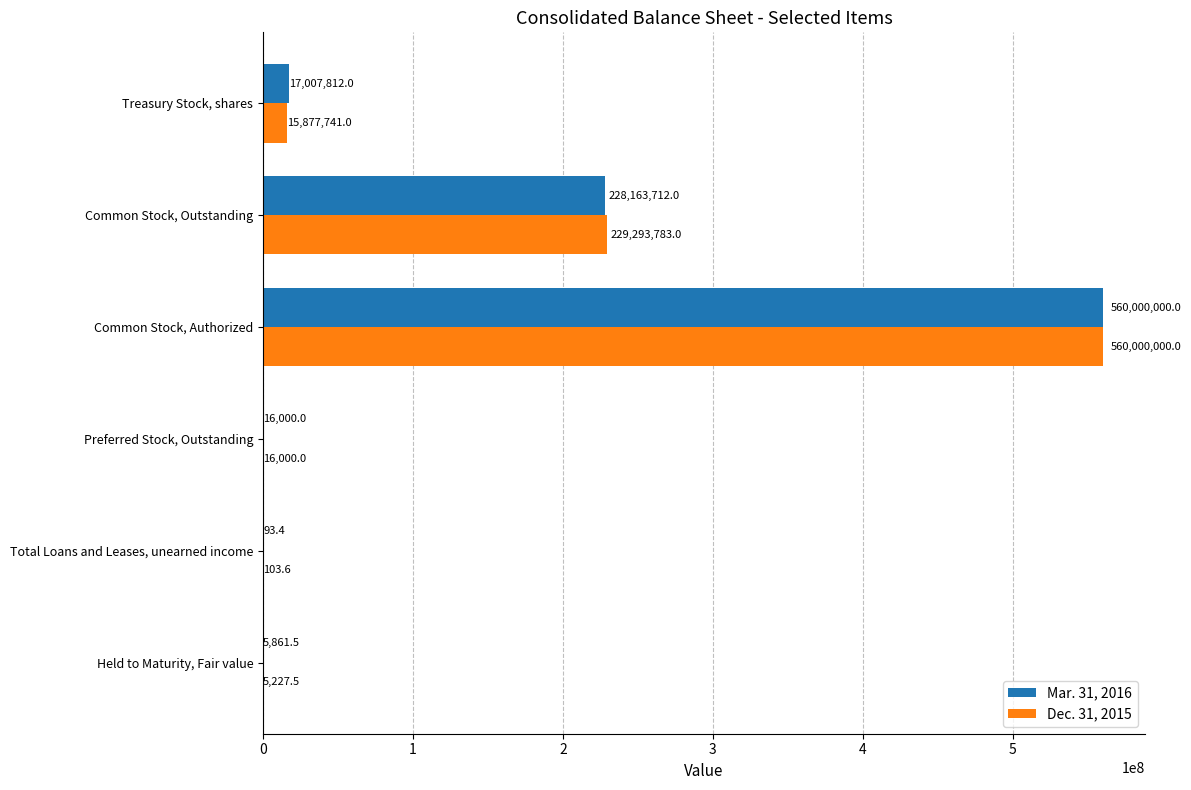

At which category is the sum across all series the highest?

Common Stock, Authorized